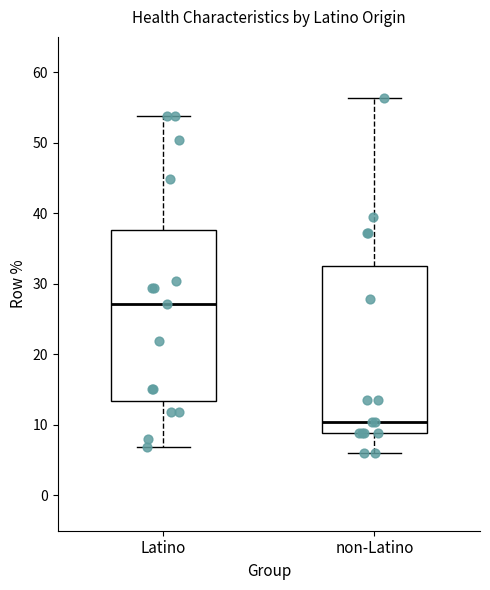

Which box has the highest median line?

Latino